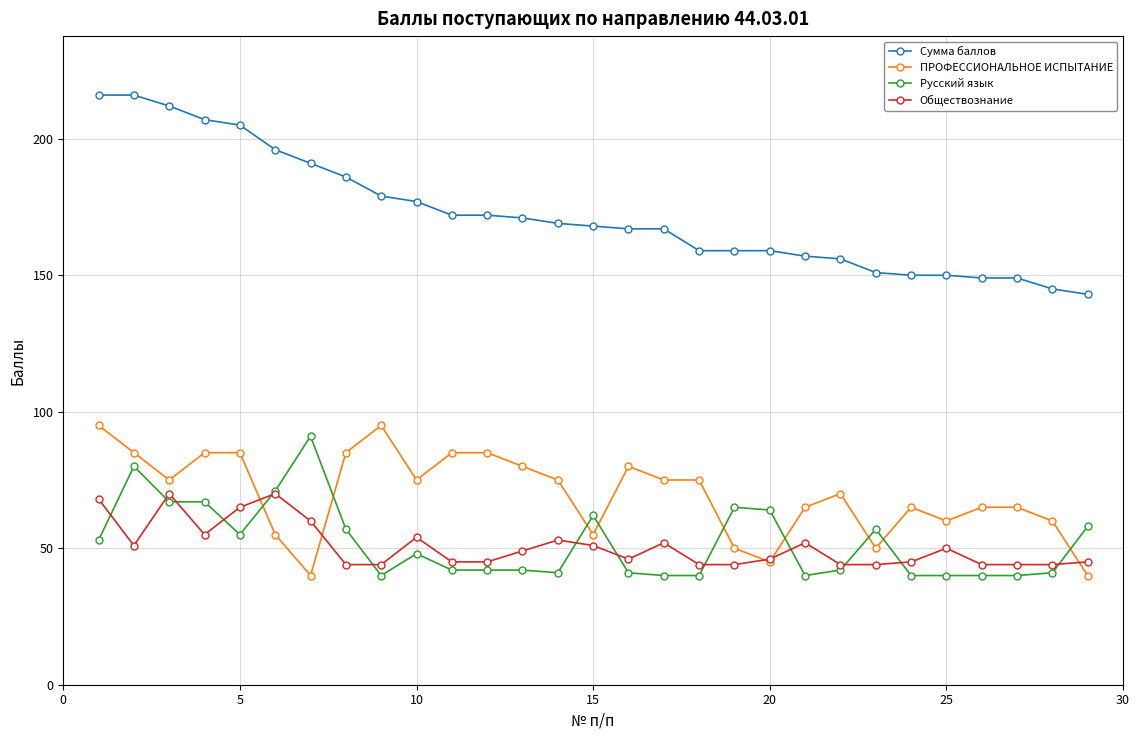

True or false: Сумма баллов and ПРОФЕССИОНАЛЬНОЕ ИСПЫТАНИЕ intersect in this chart.

False